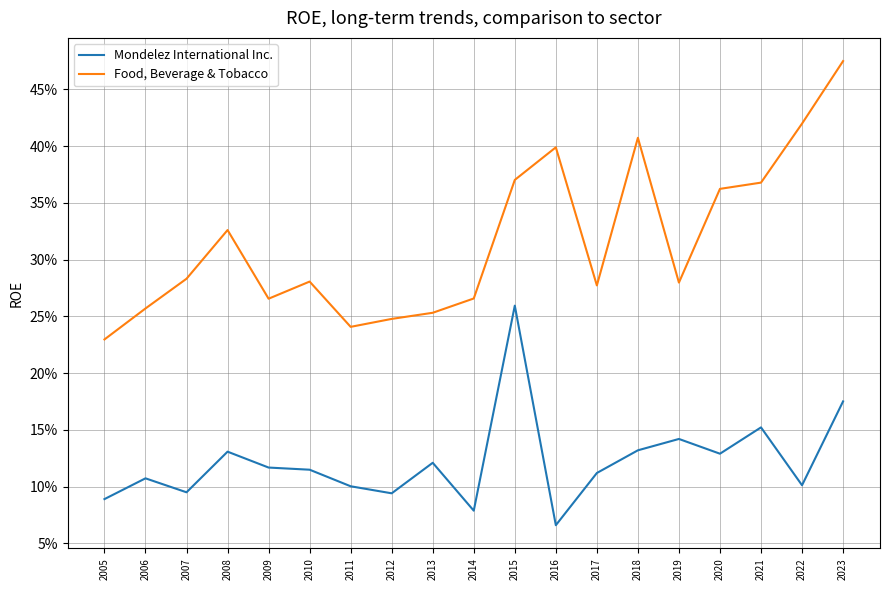

At which category does the chart reach its minimum across all series?

2016